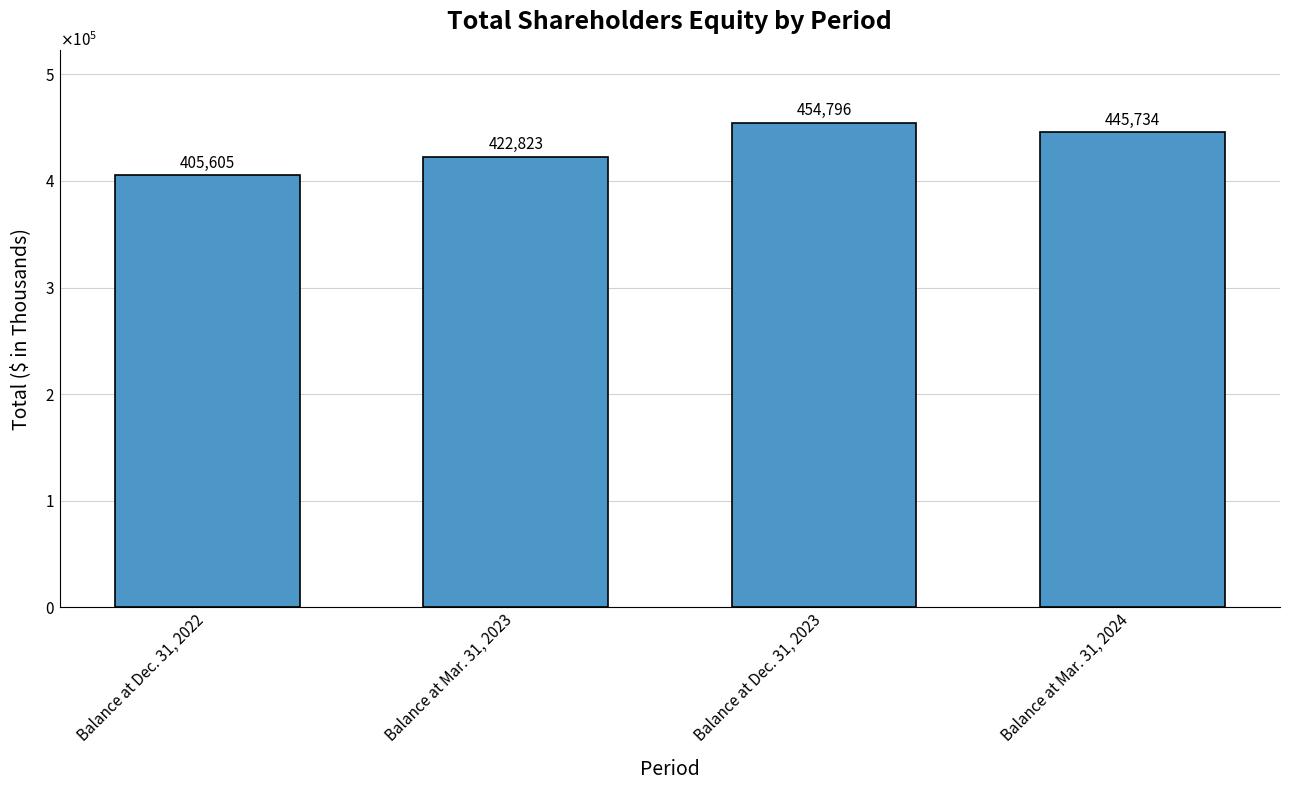

Is it true that the value at Balance at Dec. 31, 2023 is 454796?

True